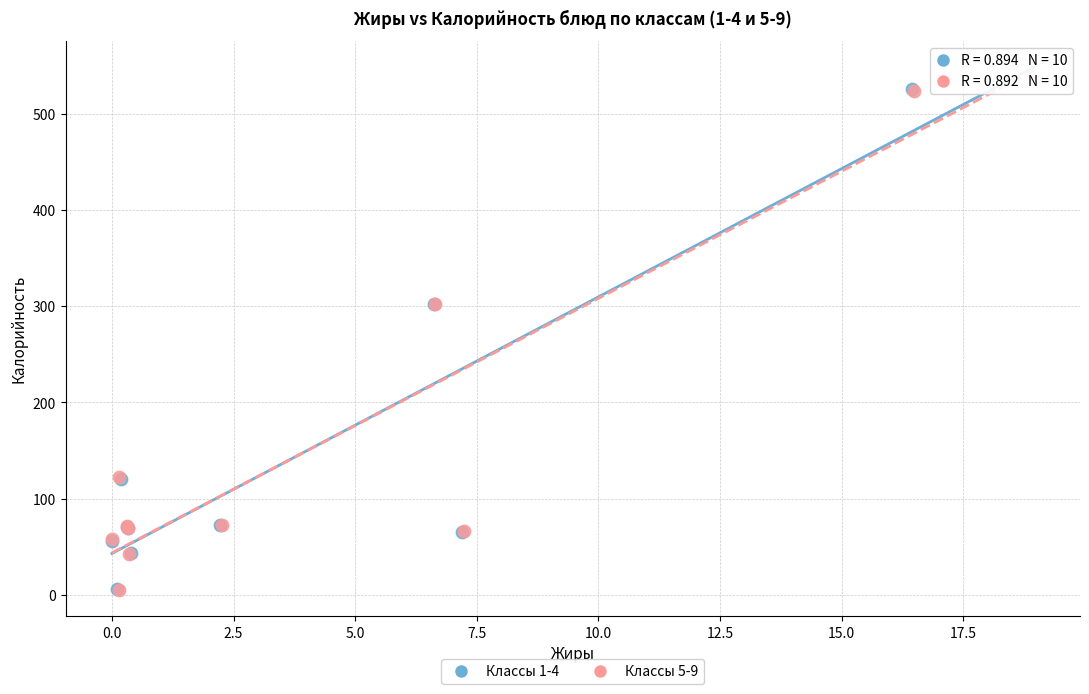

Which series has the largest Y range (max minus min)?

Классы 1-4